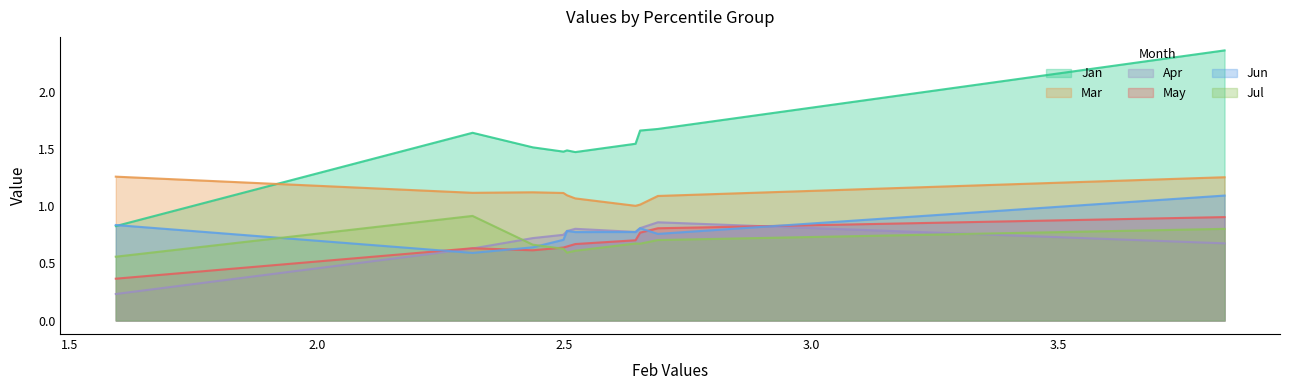

Which series has the largest range (max minus min)?

Jan